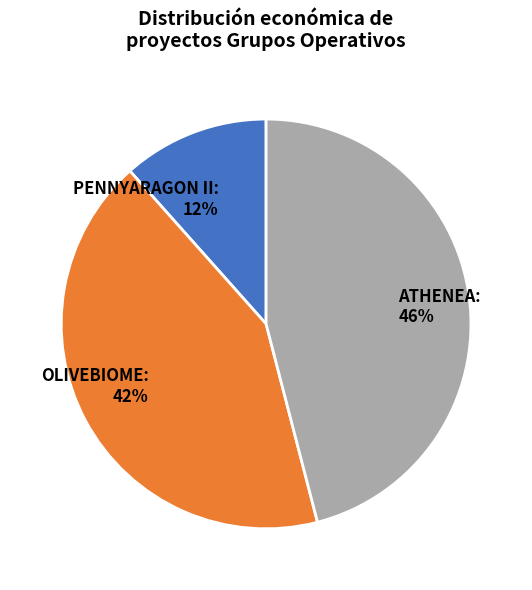

Is there a majority slice in this chart?

No